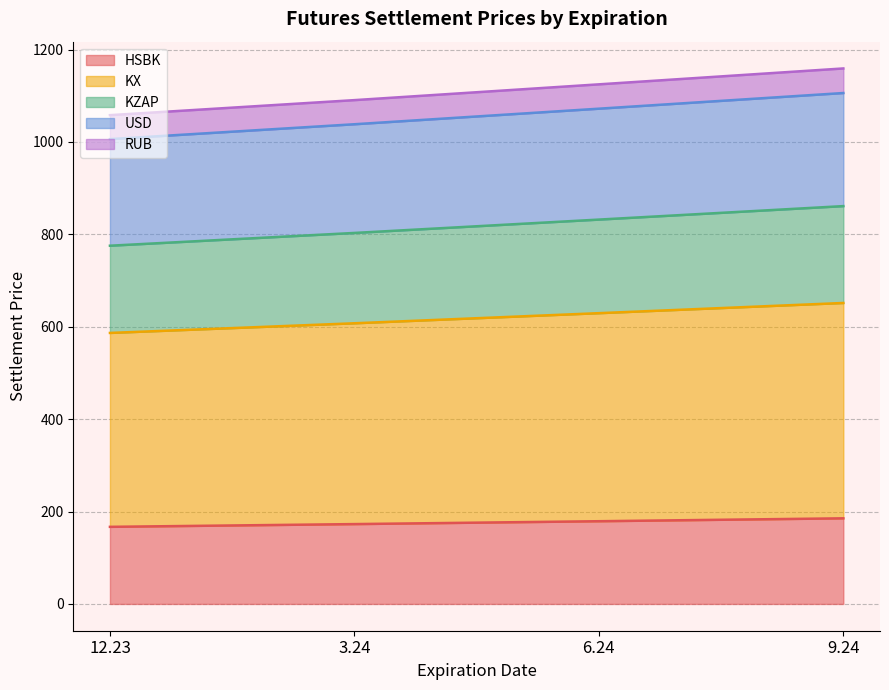

True or false: KX and USD cross at least once.

False